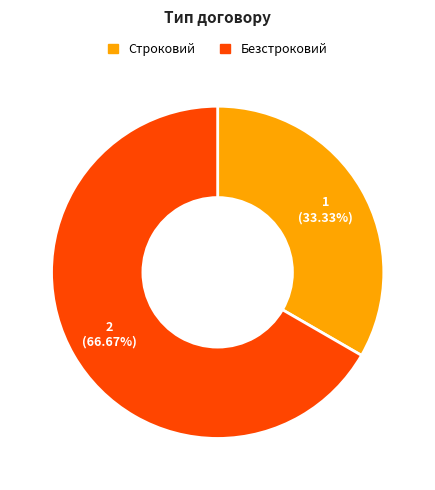

To the nearest percent, what is the average slice percentage?

50%